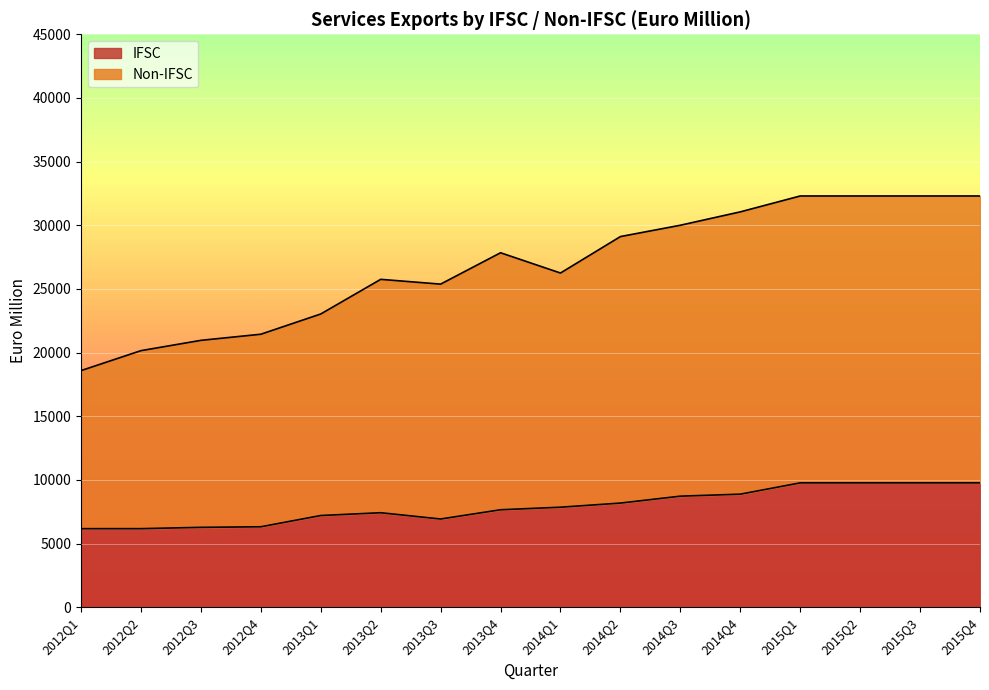

Which has a higher value, 2014Q2 or 2015Q4?

2015Q4